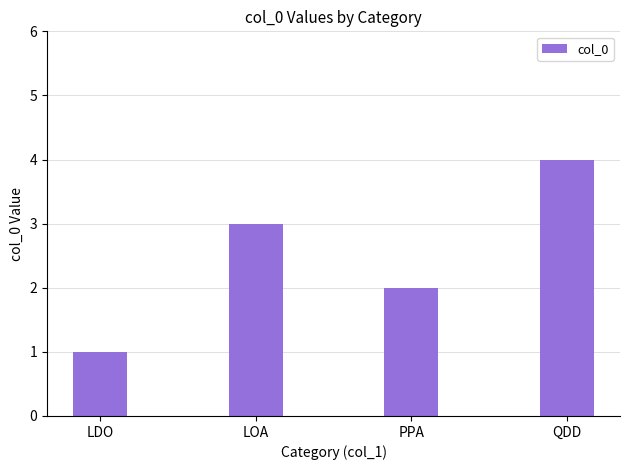

Which category has the lowest value across all series?

LDO